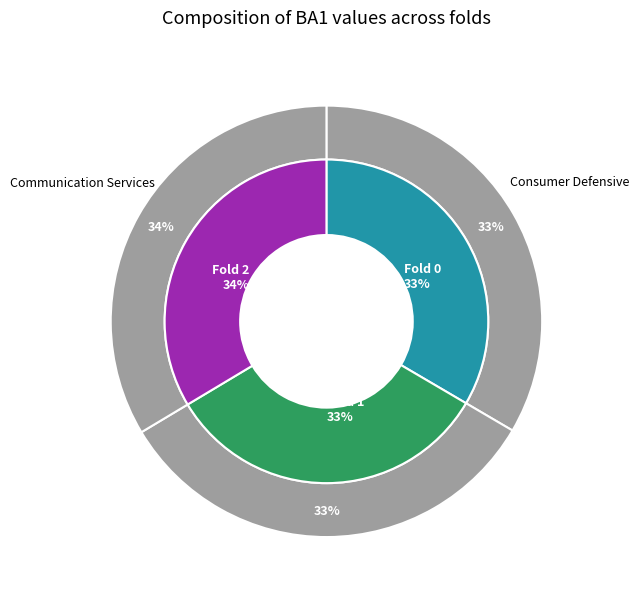

To the nearest percent, what is the difference between the largest and smallest slice percentages?

1%